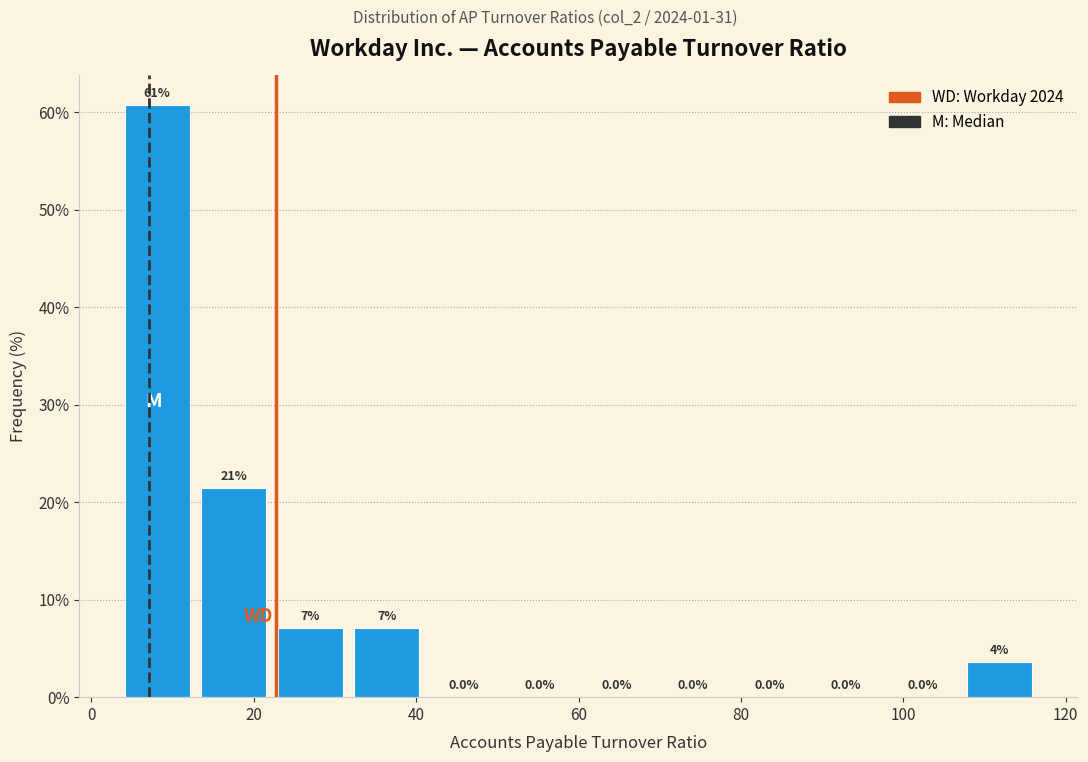

Over which range of the x-axis is the bar tallest?

4 to 12